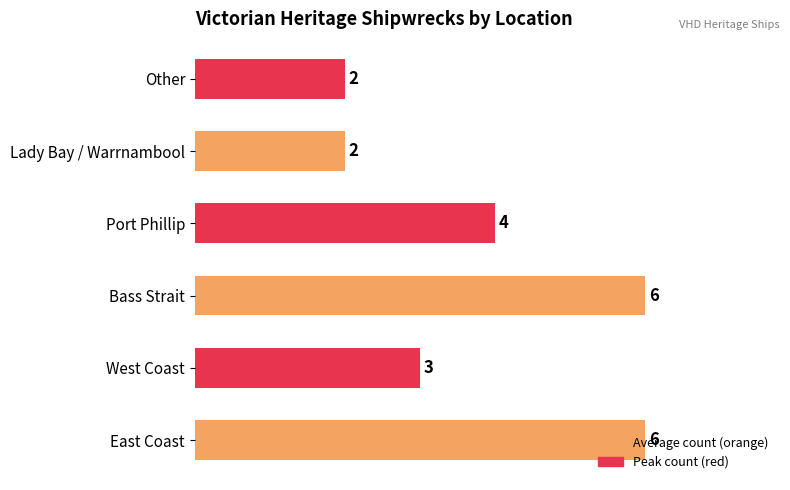

How many data points does each series have?

6